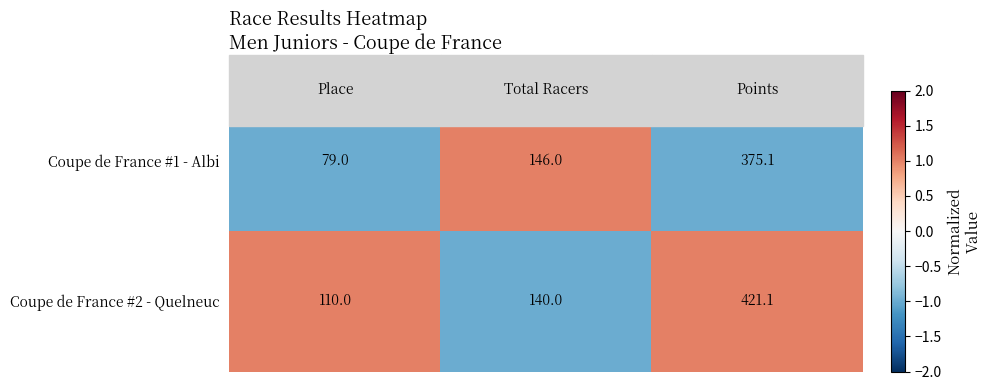

What is the smallest value displayed?

79.0